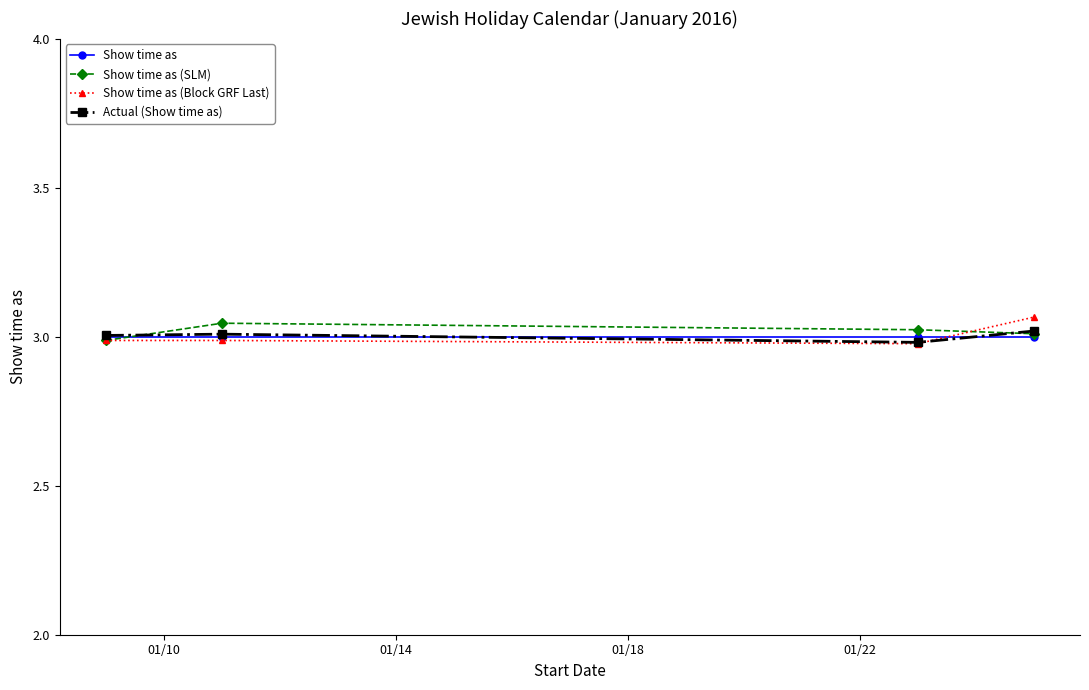

In Show time as (SLM), how many points are higher than both neighbors (excluding endpoints)?

1